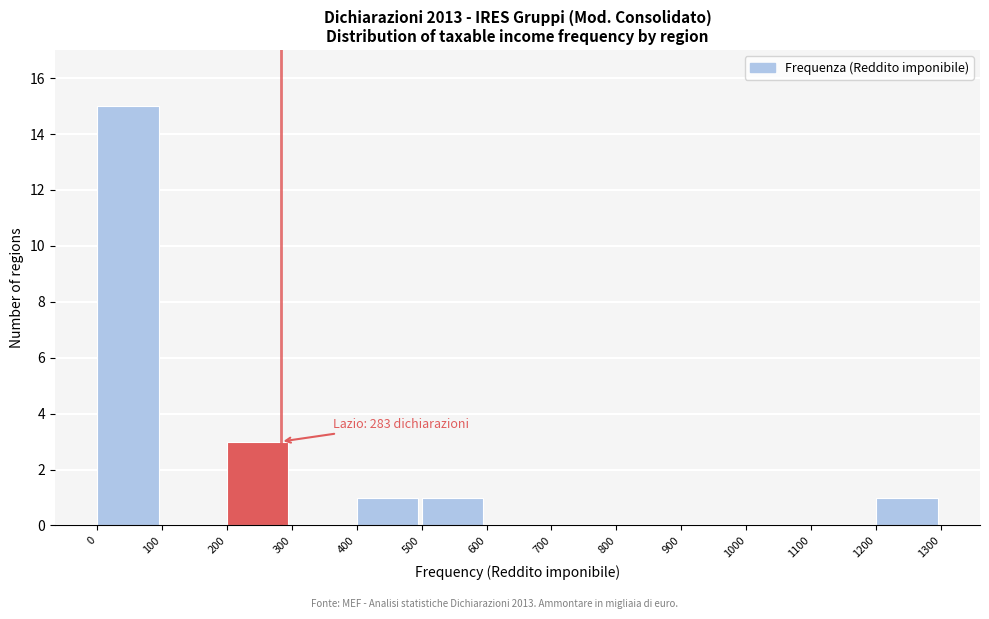

Over which range of the x-axis is the bar tallest?

0 to 100